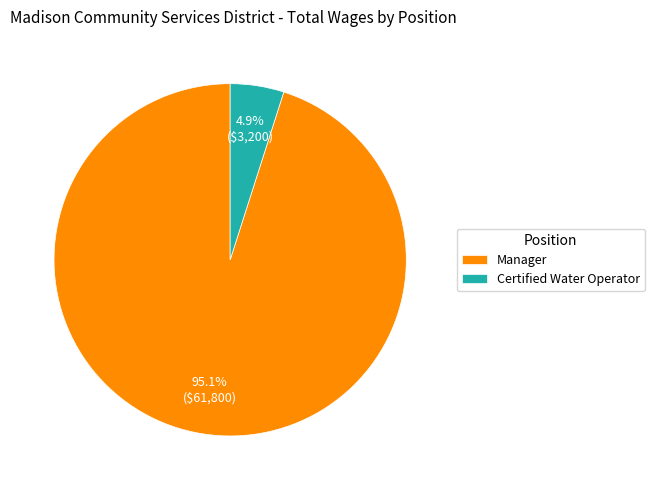

What percentage is the Manager slice, to the nearest percent?

95%